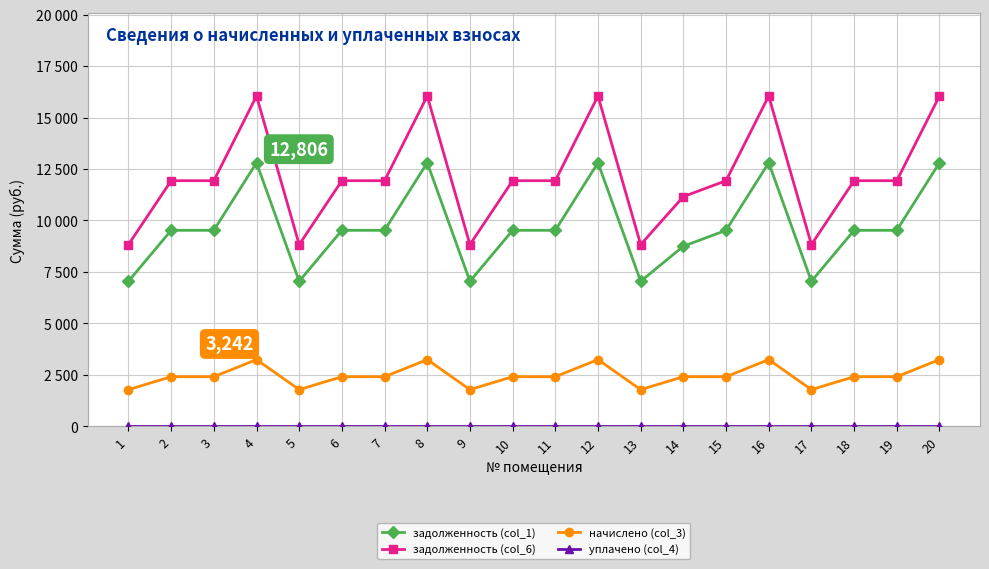

How many lines are shown in the chart?

4